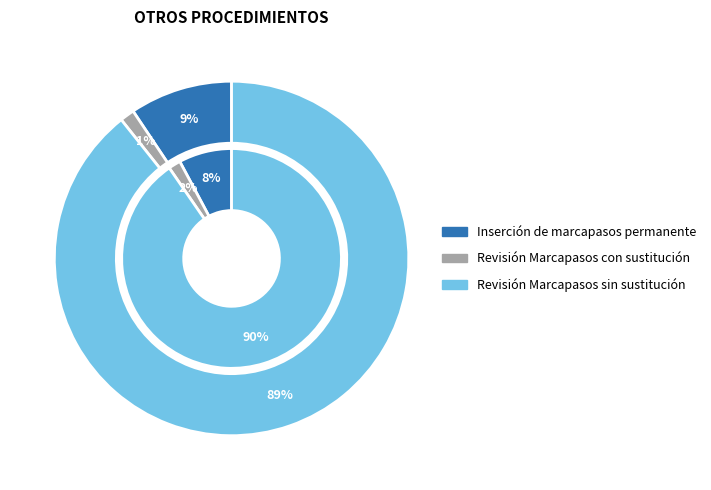

Which category accounts for the majority?

Revisión Marcapasos sin sustitución